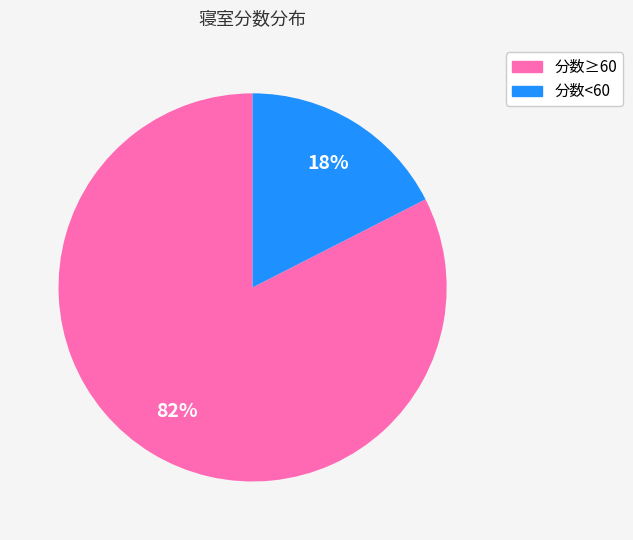

Is there any slice that represents more than half of the pie?

Yes